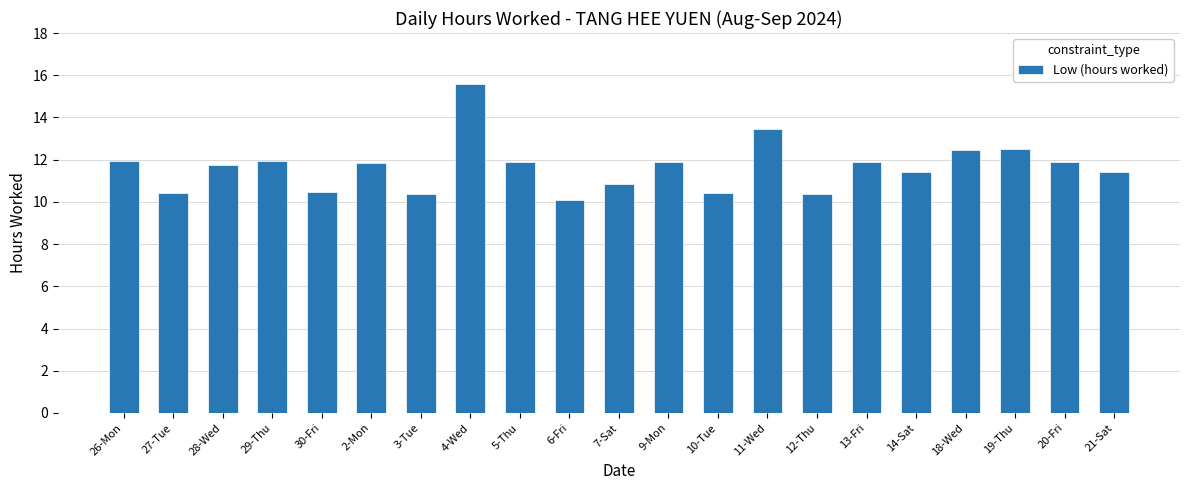

What is the ratio of the value at 30-Fri to the value at 3-Tue?

1.0